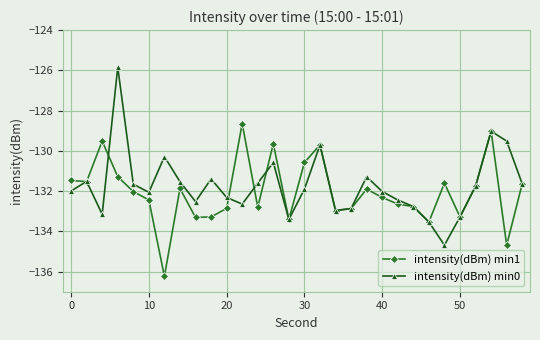

Which series has the widest spread of values?

intensity(dBm) min0